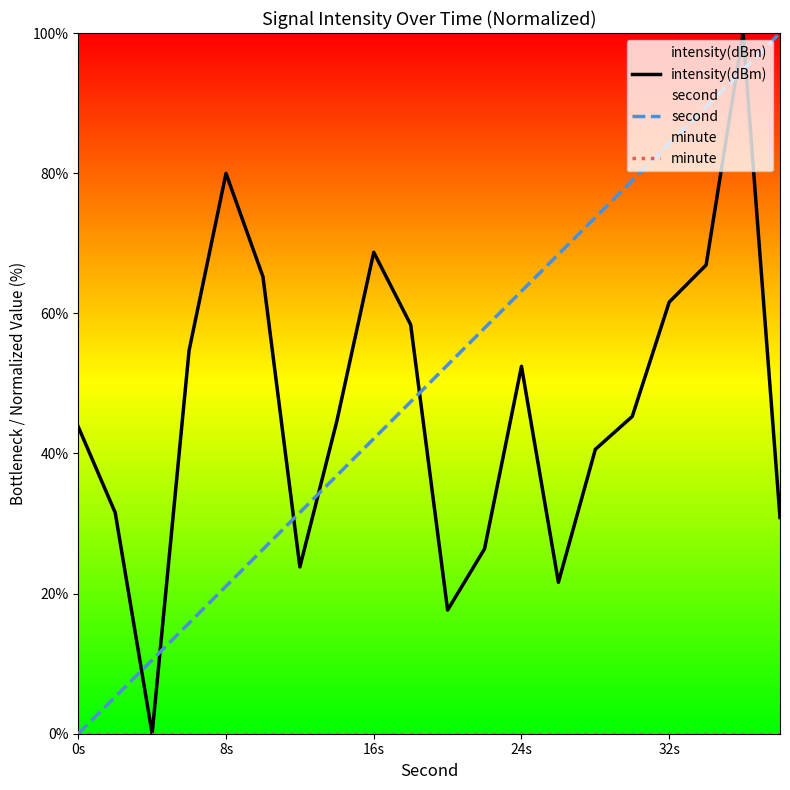

At which label is intensity(dBm) closest to 50?

24s